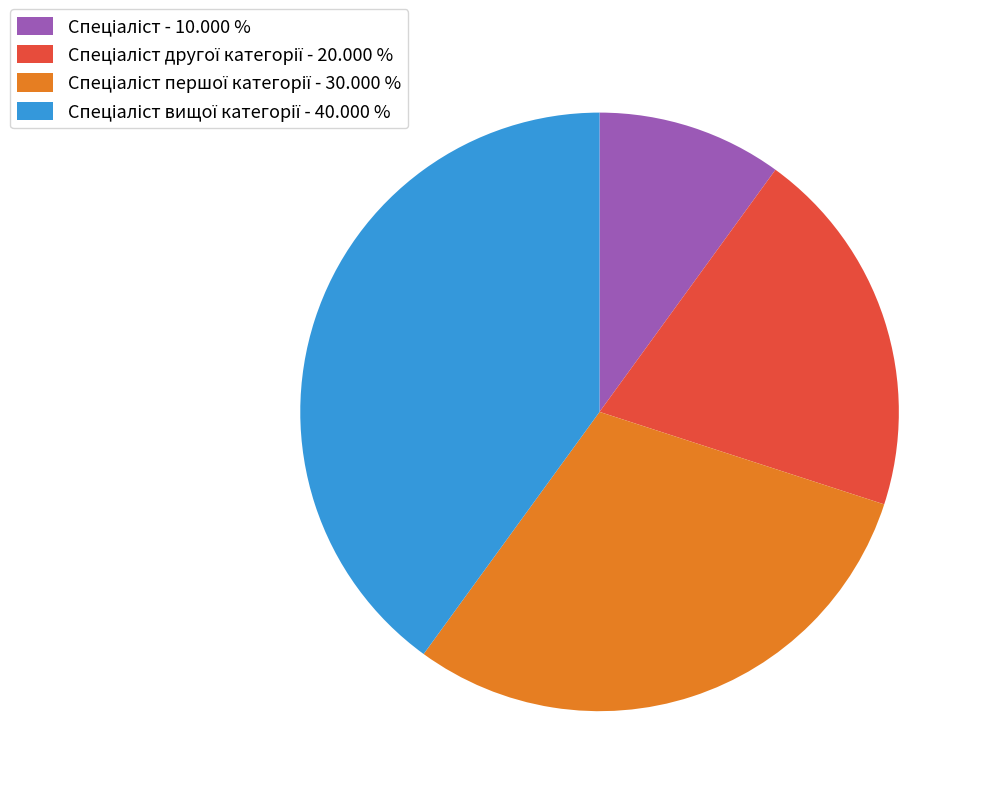

Is there a majority slice in this chart?

No